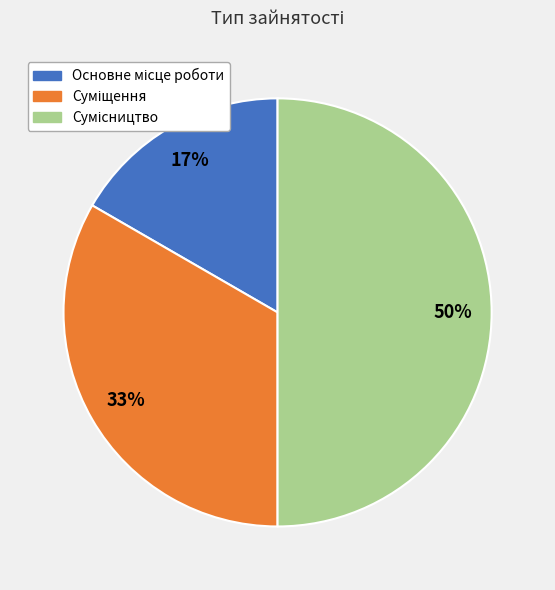

To the nearest percent, what is the average slice percentage?

33%